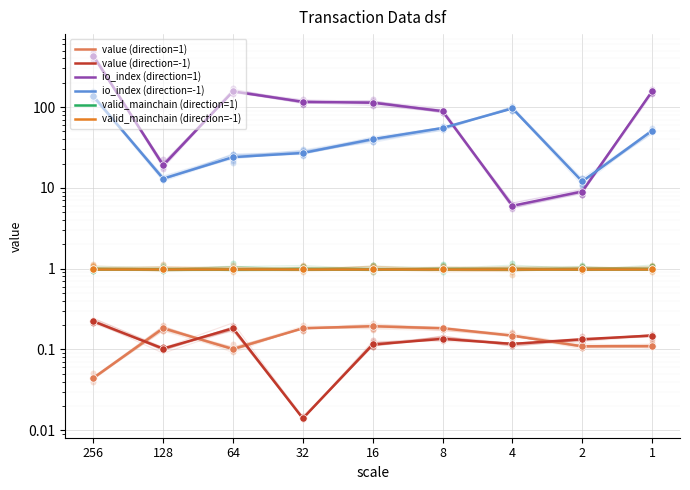

Which series contains the lowest Y value?

value (direction=-1)